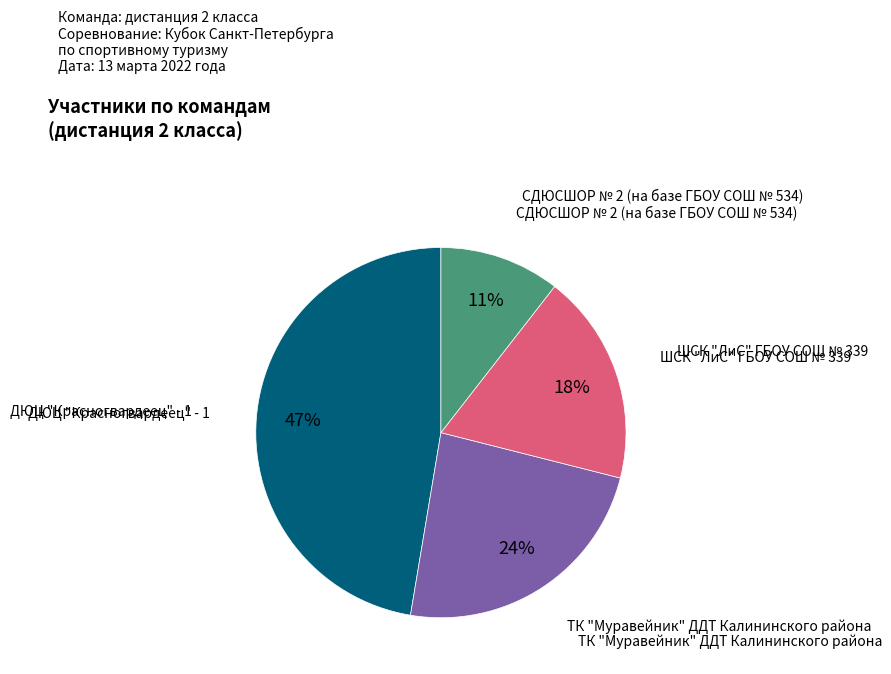

Does any single category account for the majority?

No